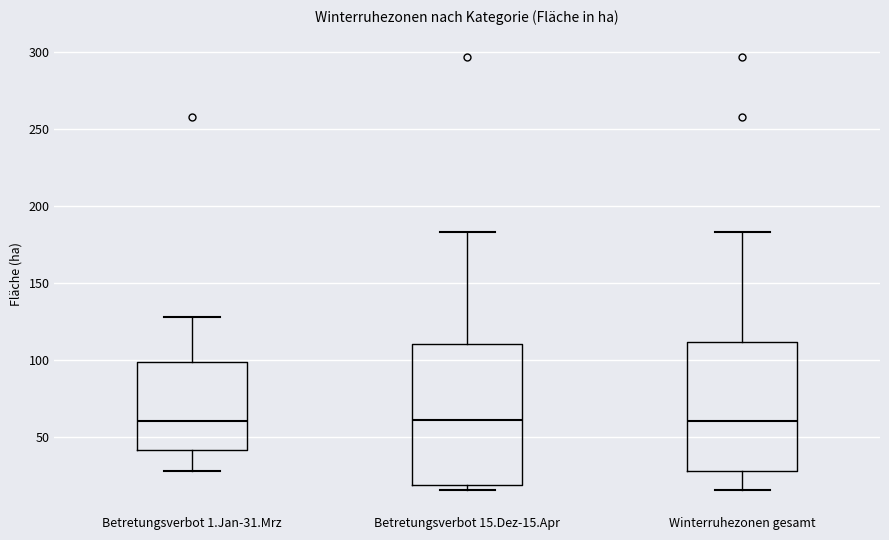

Reading left to right, read every box against the y-axis: the position of its median line, the range the box covers, and the ends of its whiskers. The values are not printed on the chart, so give them approximately, as read against the axis.

Betretungsverbot 1.Jan-31.Mrz: median 60, box 40 to 100, whiskers 30 to 130
Betretungsverbot 15.Dez-15.Apr: median 60, box 20 to 110, whiskers 15 to 185
Winterruhezonen gesamt: median 60, box 30 to 110, whiskers 15 to 185